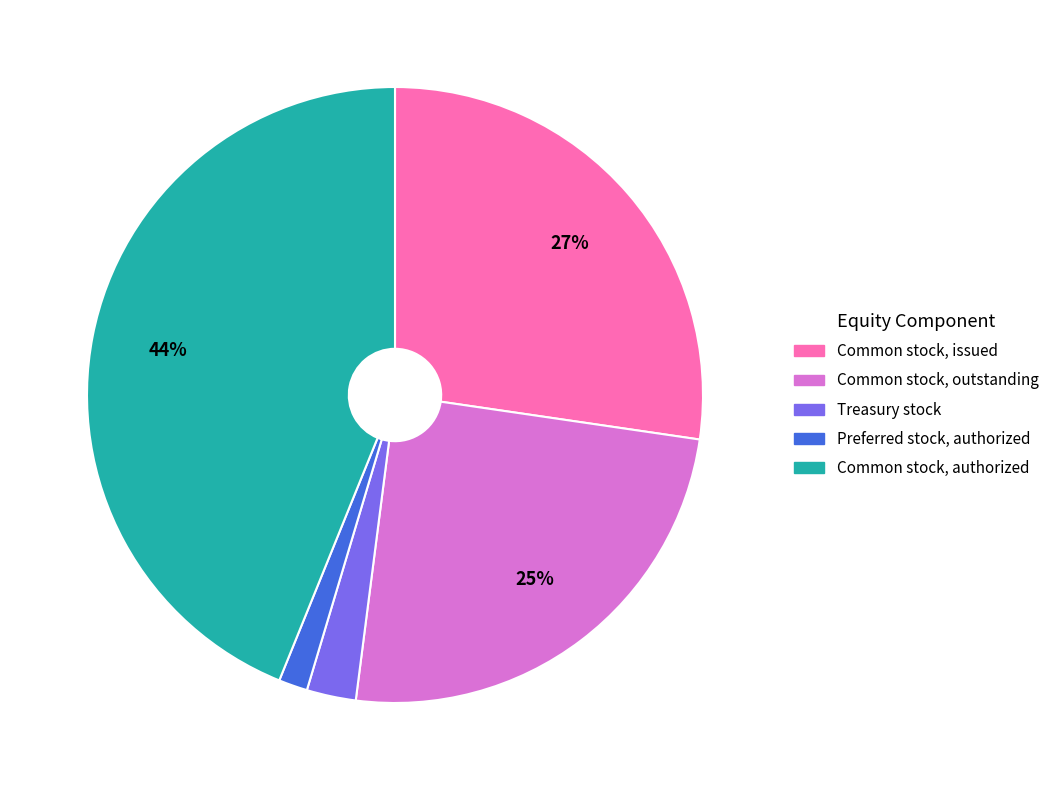

How many segments does this pie chart have?

5